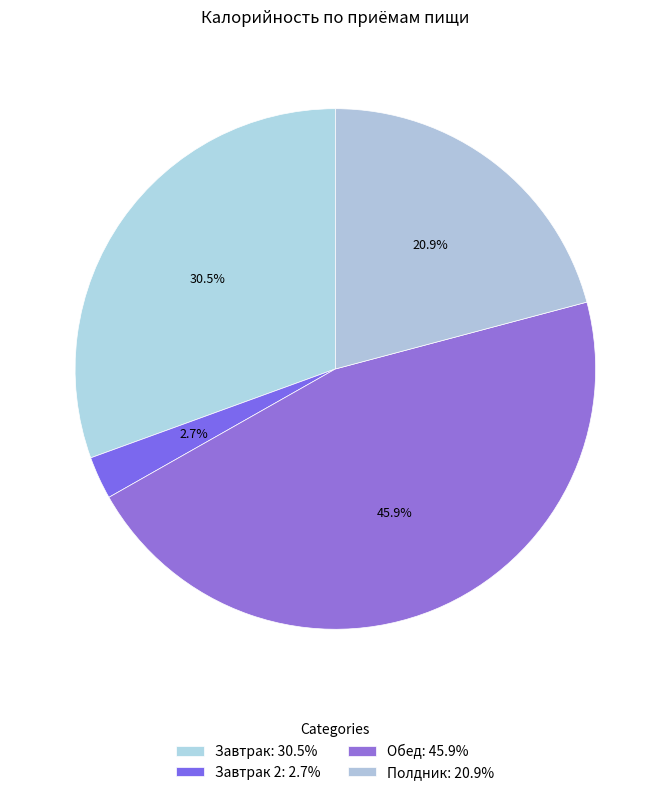

How many segments does this pie chart have?

4